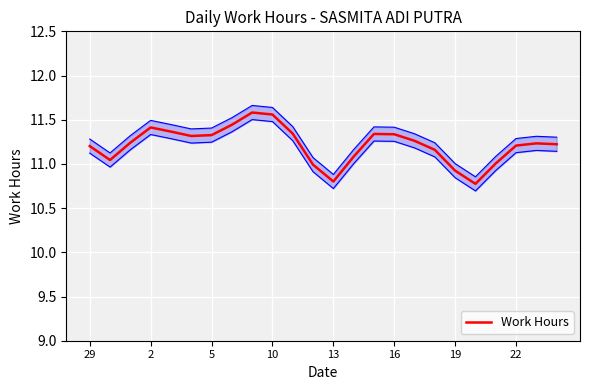

What is the difference between the maximum and minimum values?

0.8